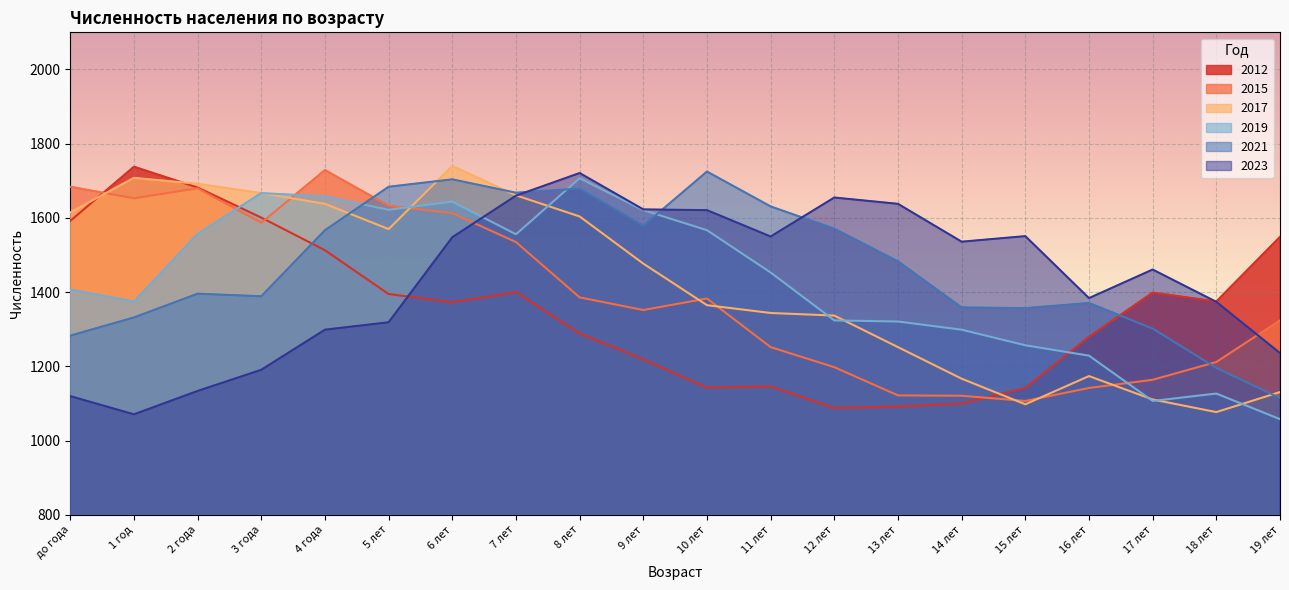

Between which two adjacent categories do 2021 and 2012 first intersect?

3 года and 4 года